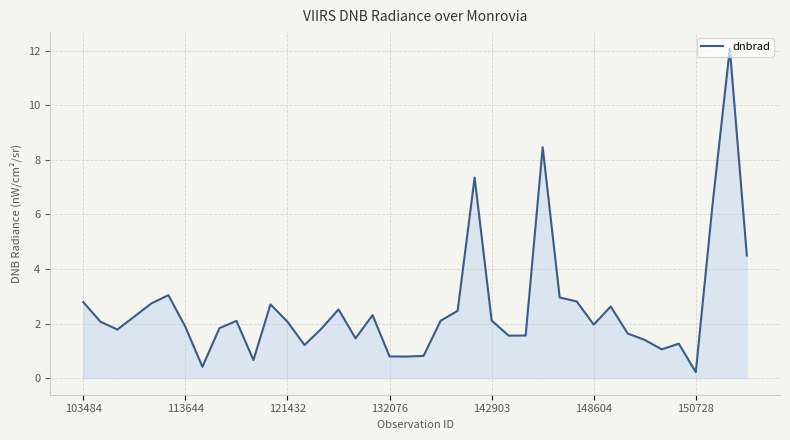

True or false: there are more than 1 points higher than both neighbors.

True